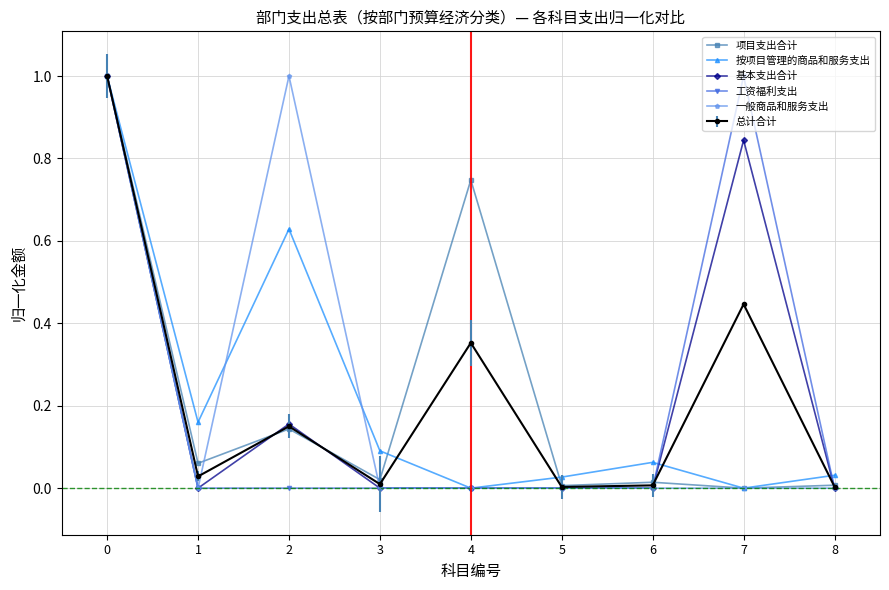

The value of 工资福利支出 at 6 is 0.4. True or false?

False